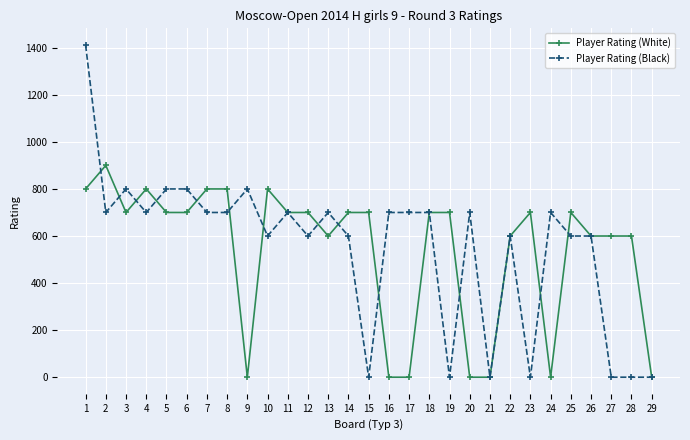

How many values in the Player Rating (White) series are below 700?

12